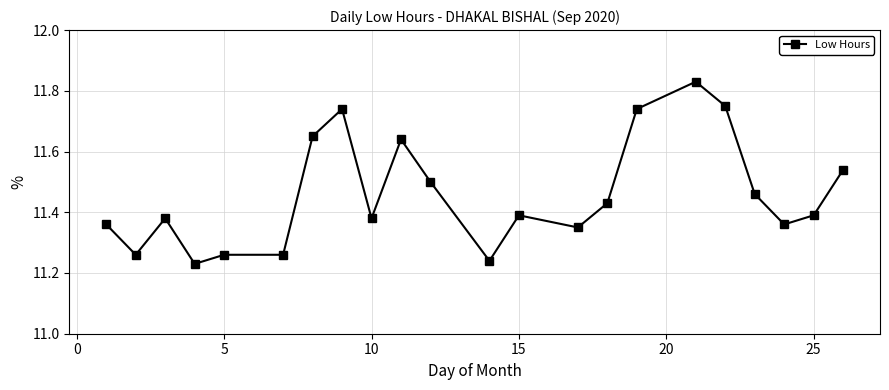

Is this an area chart (filled region under the line)?

No